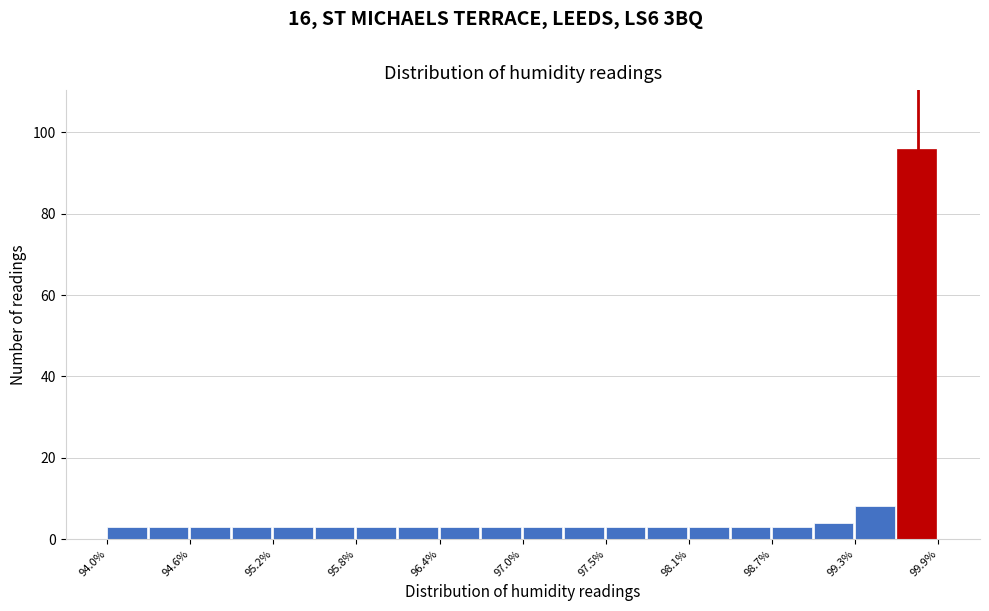

Read against the x-axis, roughly where is the centre of the tallest bar?

99.7